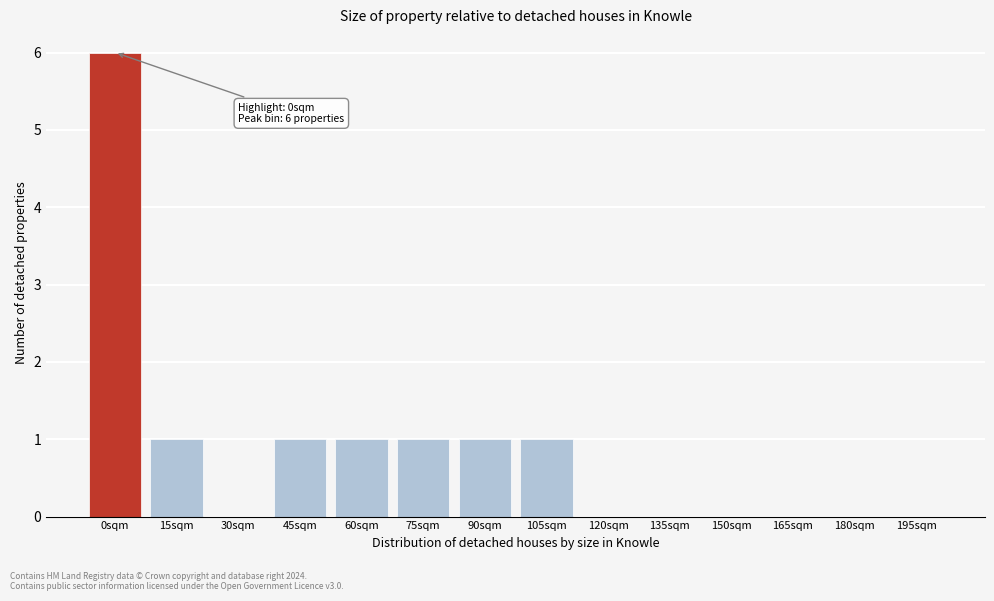

Reading left to right, list all the values displayed in this chart.

0sqm=6	15sqm=1	30sqm=0	45sqm=1	60sqm=1	75sqm=1	90sqm=1	105sqm=1	120sqm=0	135sqm=0	150sqm=0	165sqm=0	180sqm=0	195sqm=0